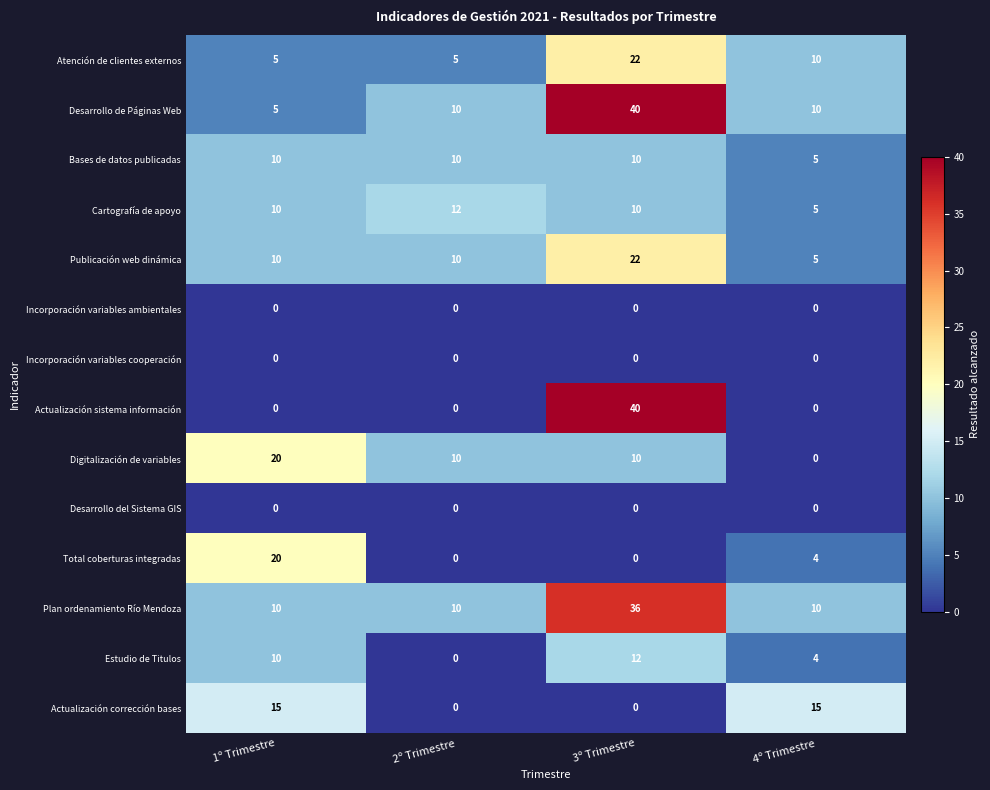

Which series changed the most between 3º Trimestre and 4º Trimestre?

Actualización sistema información